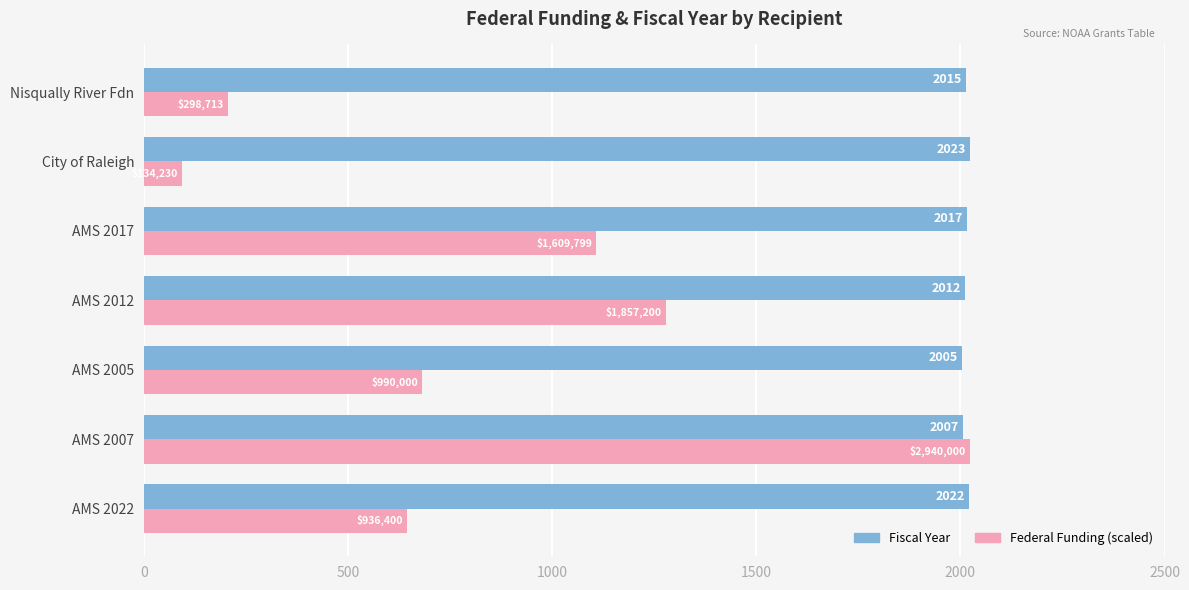

At AMS 2007, list the series in order from largest to smallest.

Federal Funding (scaled), Fiscal Year